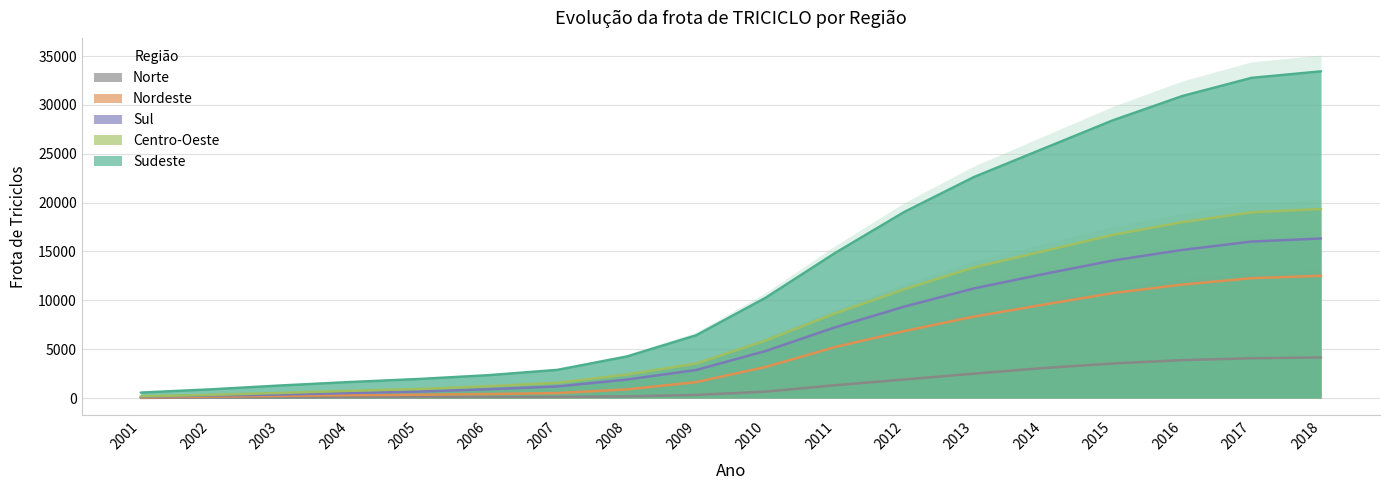

Which has a higher value, 2001 or 2017?

2017